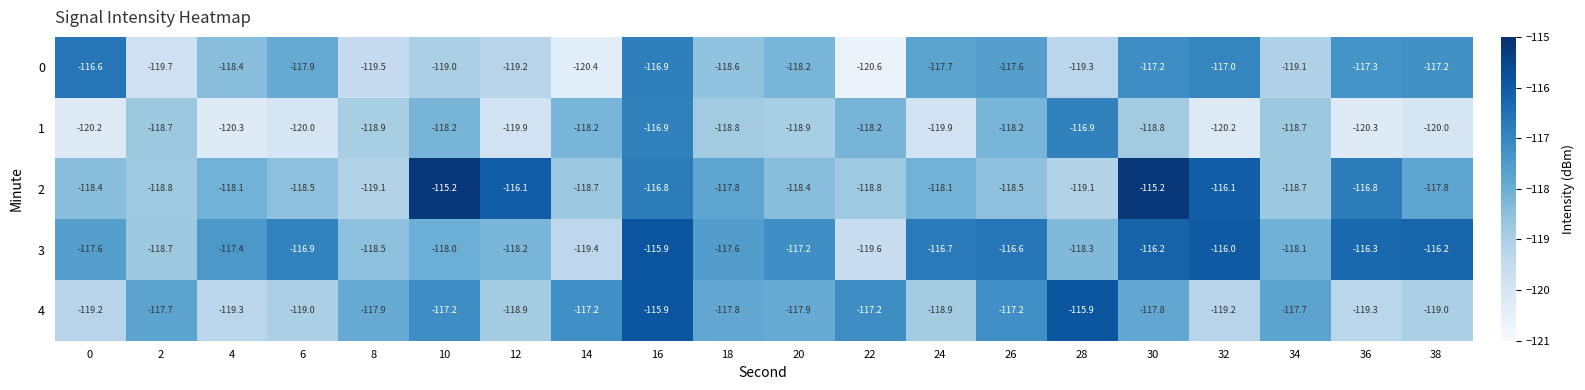

What is the smallest value displayed?

-120.6